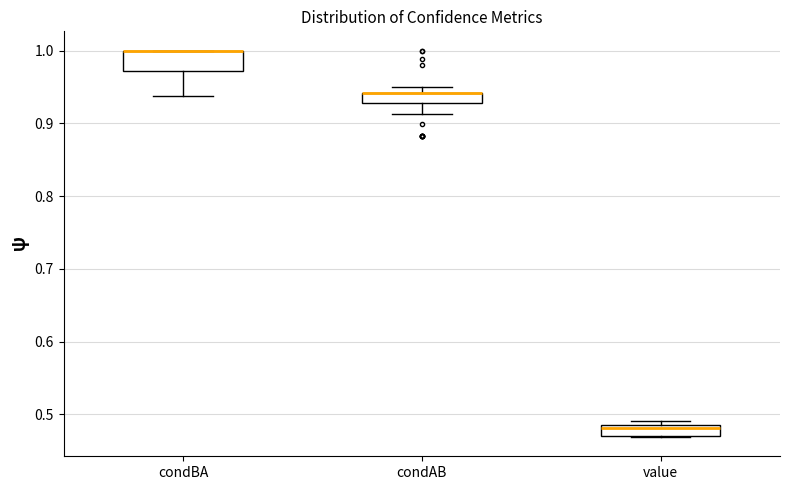

Where is the lower edge of the box for condAB on the y-axis? The values are not printed on the chart, so give them approximately, as read against the axis.

0.93